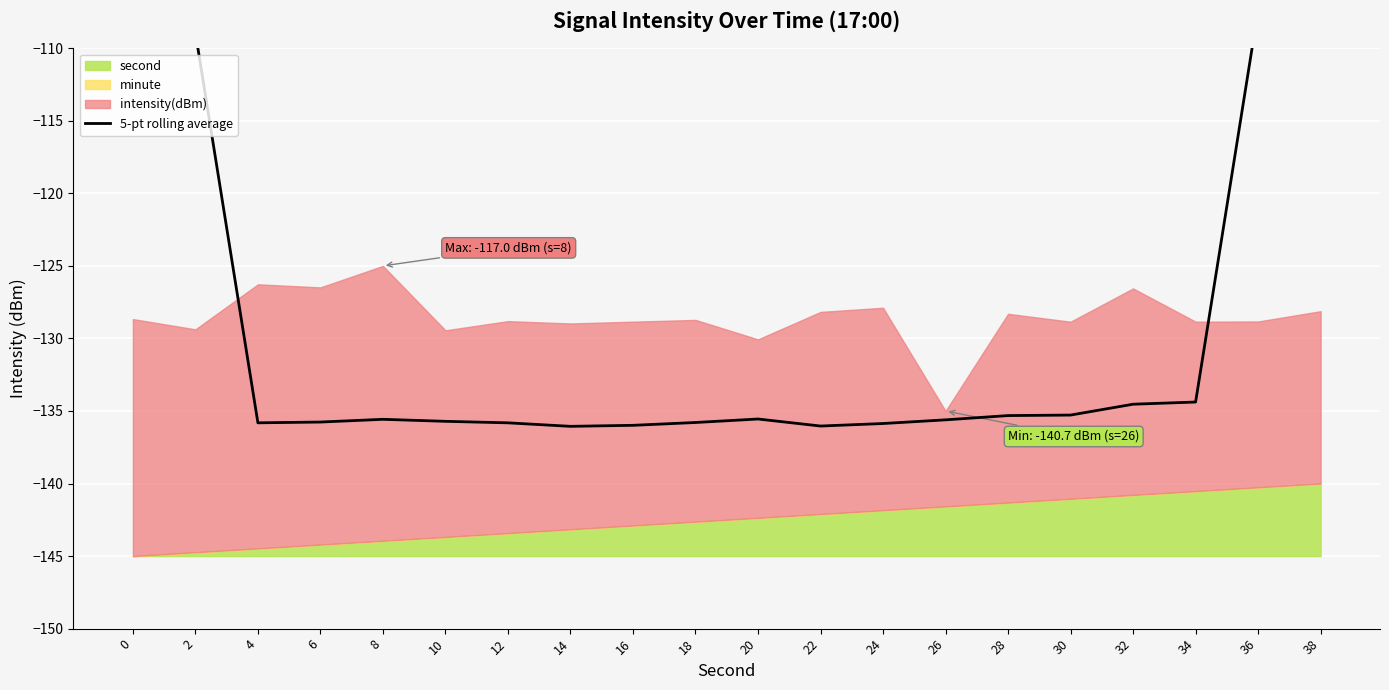

Where is the data nearest to the value -108?

36